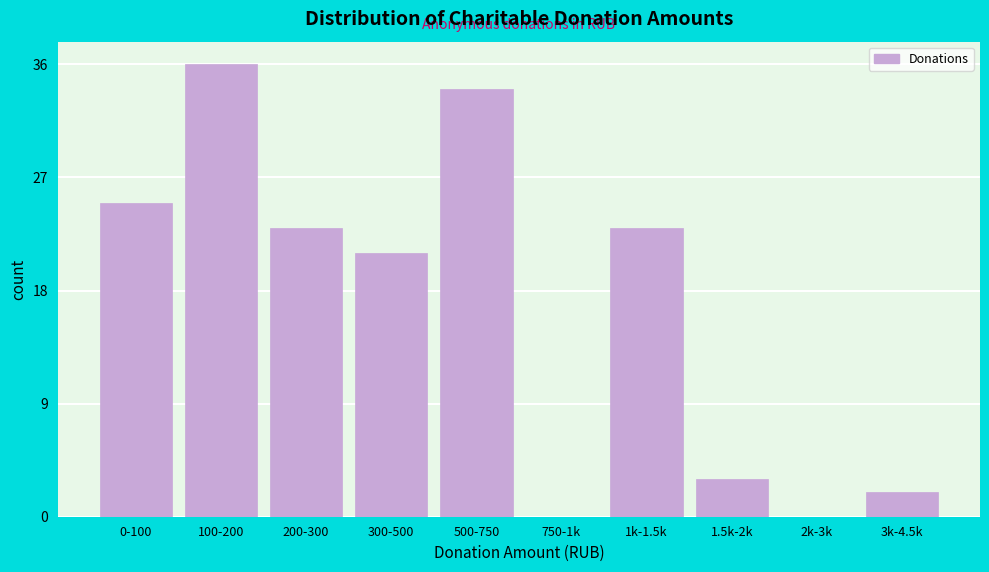

Reading left to right, transcribe all the data shown in this chart.

0-100=25	100-200=36	200-300=23	300-500=21	500-750=34	750-1k=0	1k-1.5k=23	1.5k-2k=3	2k-3k=0	3k-4.5k=2